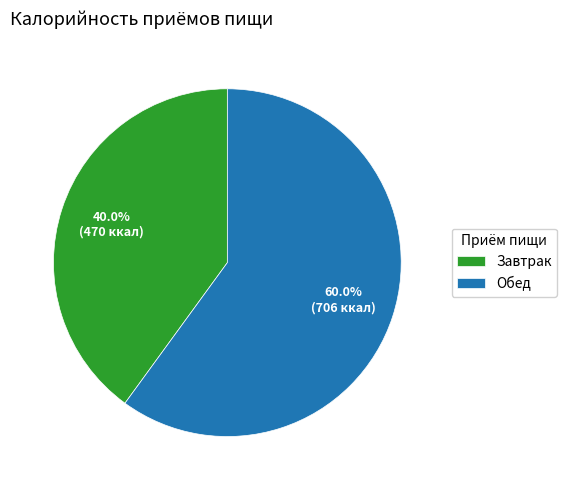

What percentage is the Обед slice, to the nearest percent?

60%